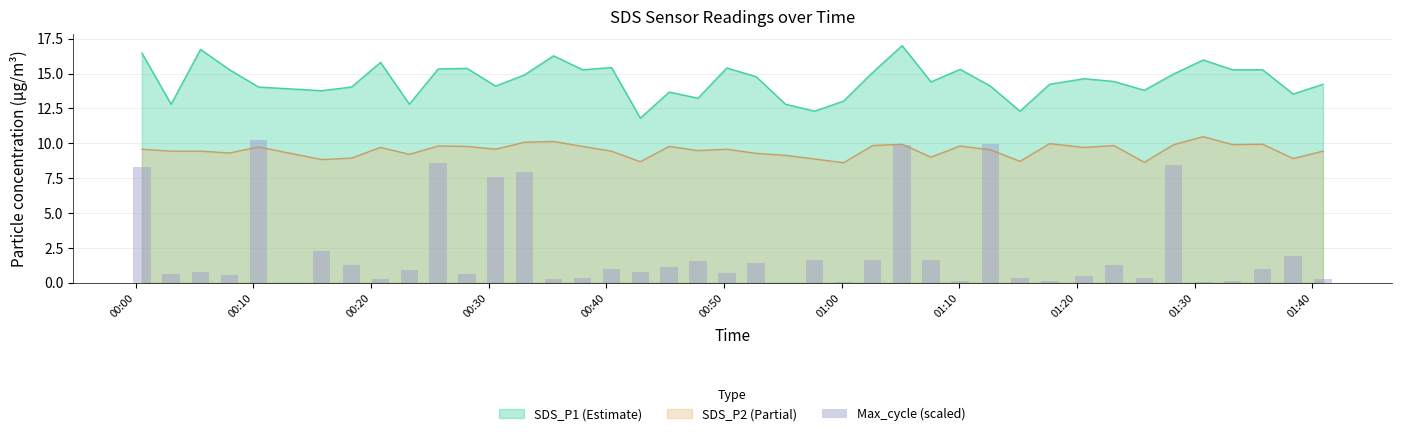

True or false: SDS_P2 (Partial) and SDS_P1 (Estimate) intersect in this chart.

False